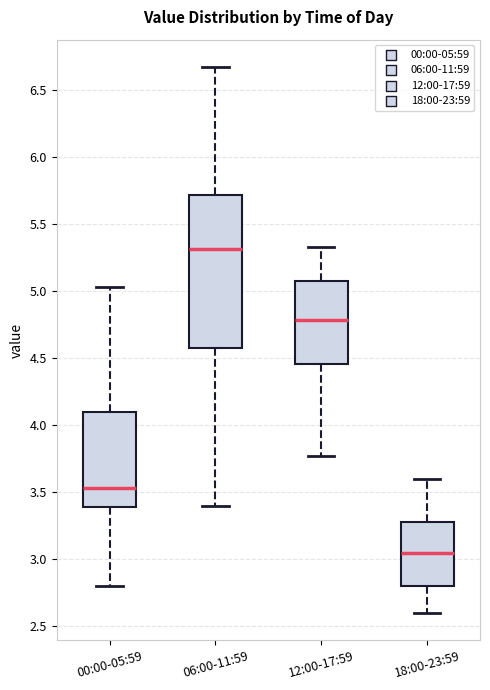

Where does the upper whisker of the box for 00:00-05:59 end on the y-axis? The values are not printed on the chart, so give them approximately, as read against the axis.

5.05